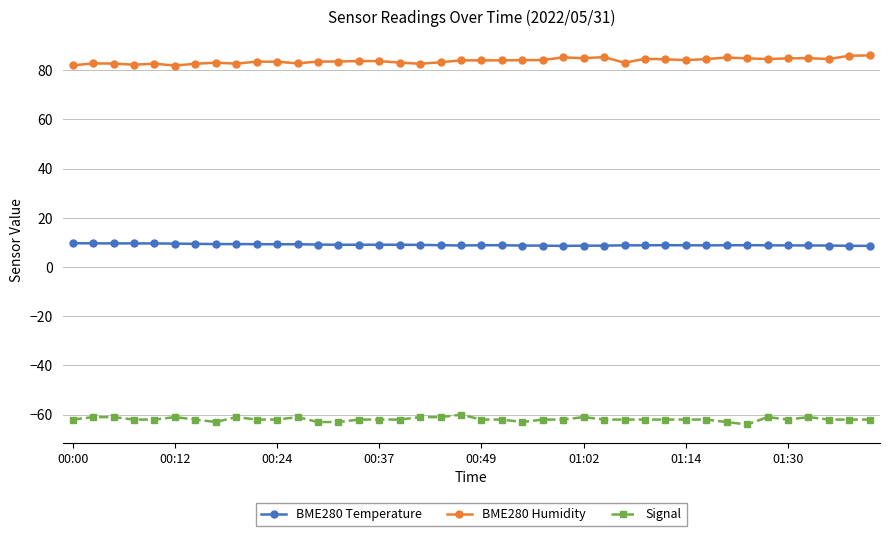

At how many categories does at least one series exceed 40?

40